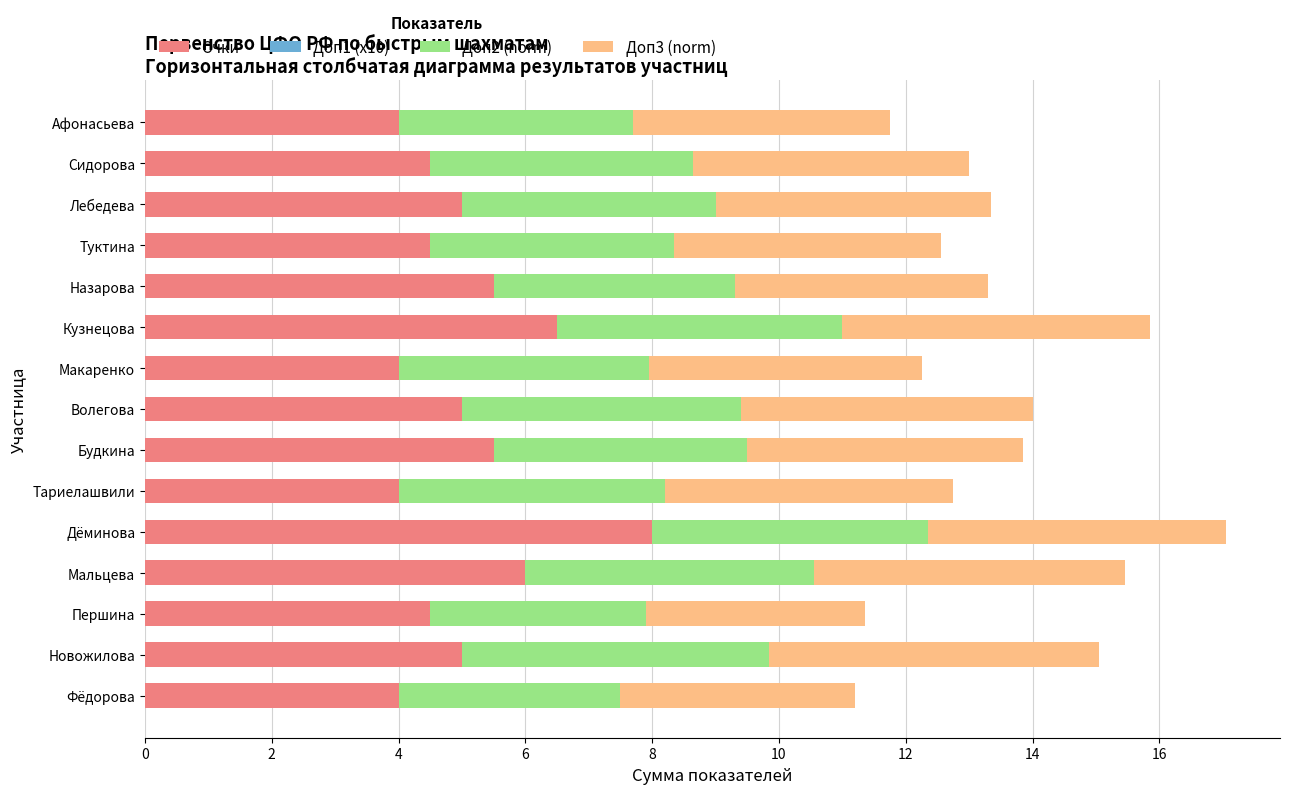

What is the minimum value for Очки?

4.0